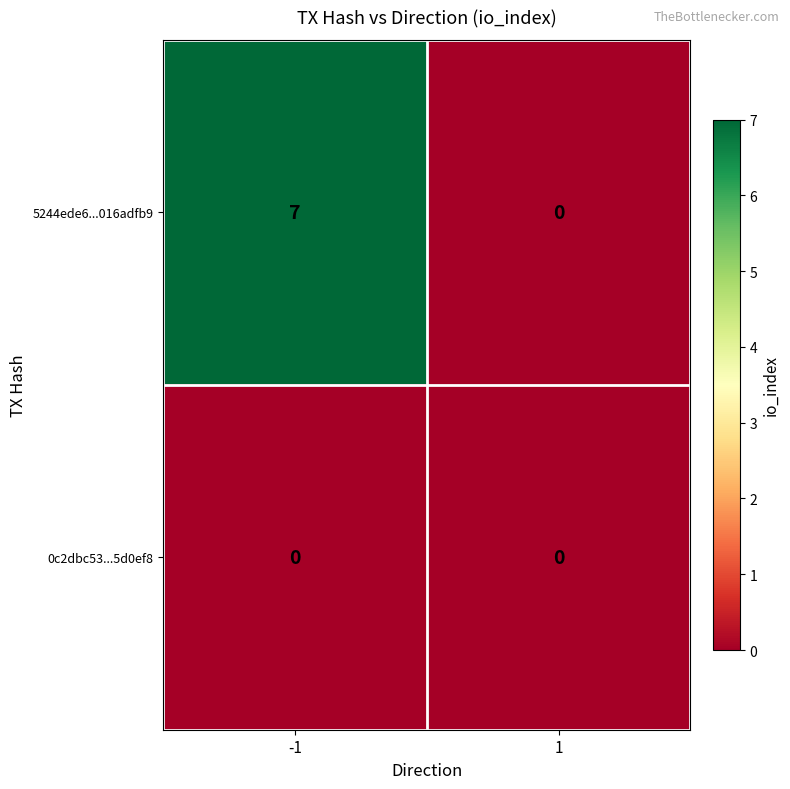

Which series has the widest spread of values?

5244ede6...016adfb9